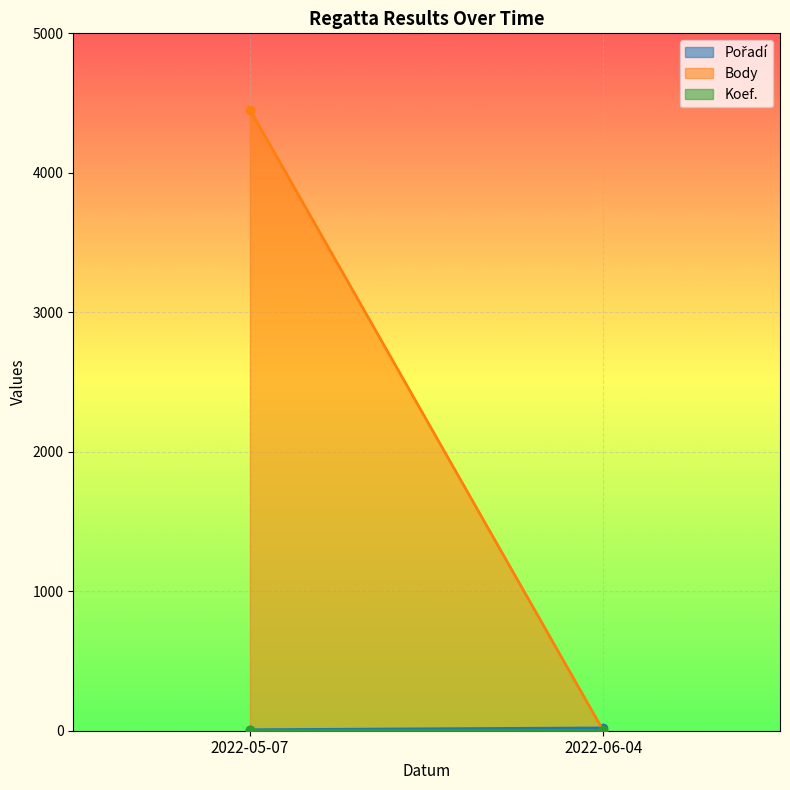

What is the minimum value for Pořadí?

7